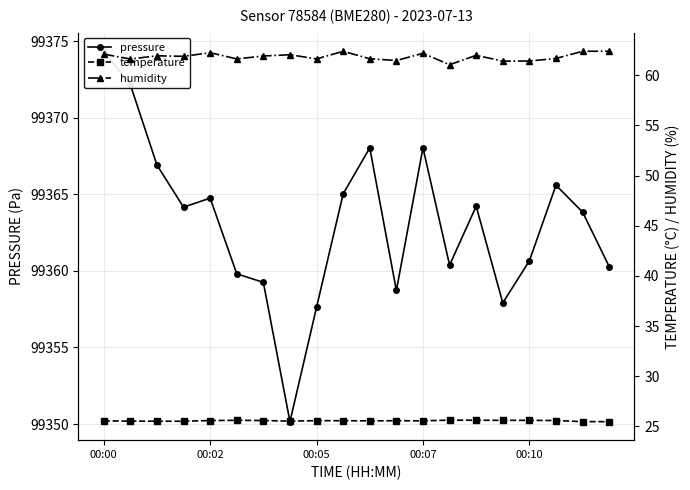

Rank the series at 7 from highest to lowest value.

pressure, humidity, temperature